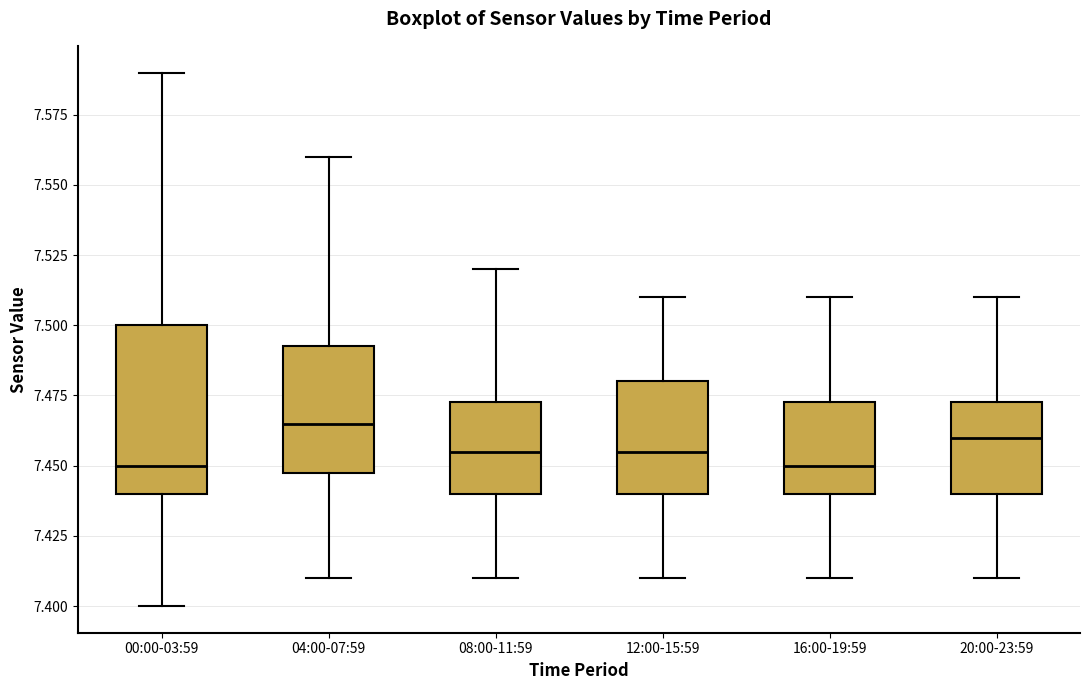

Where is the lower edge of the box for 16:00-19:59 on the y-axis? The values are not printed on the chart, so give them approximately, as read against the axis.

7.440